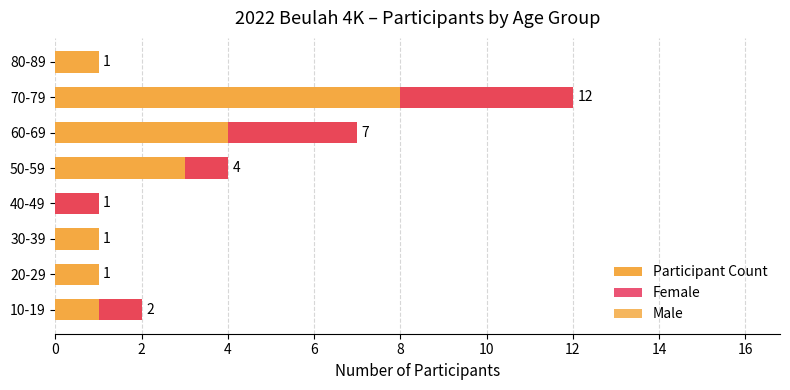

The Participant Count series shows 2 at 80-89. True or false?

False